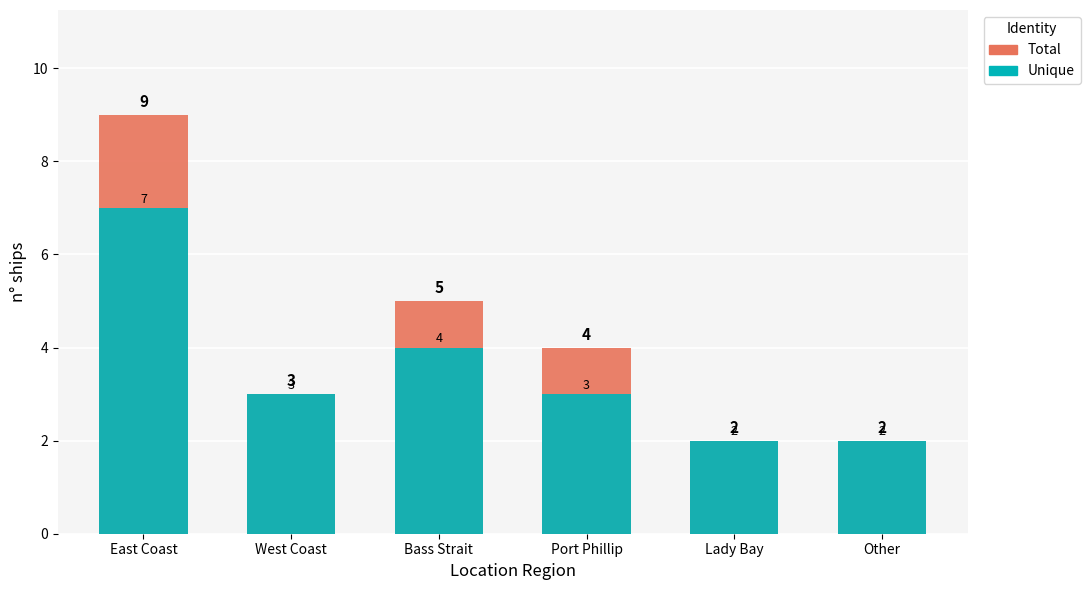

List the series in order of their peak value, highest first.

Total, Unique